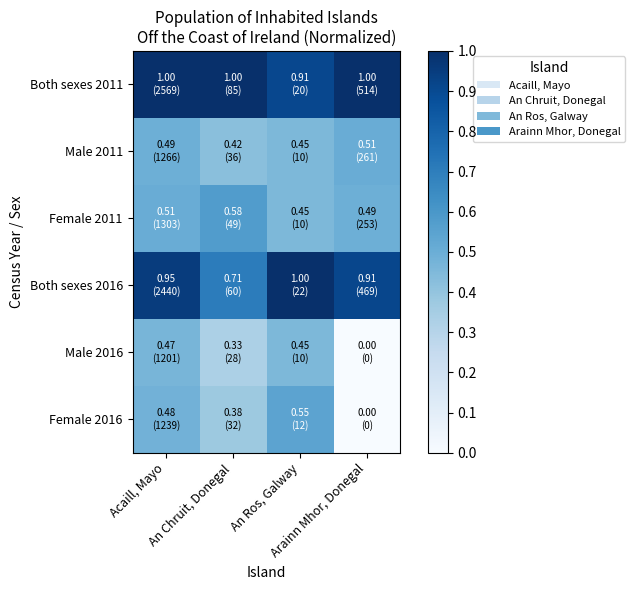

What is the difference between the highest and lowest values at An Ros, Galway?

0.5